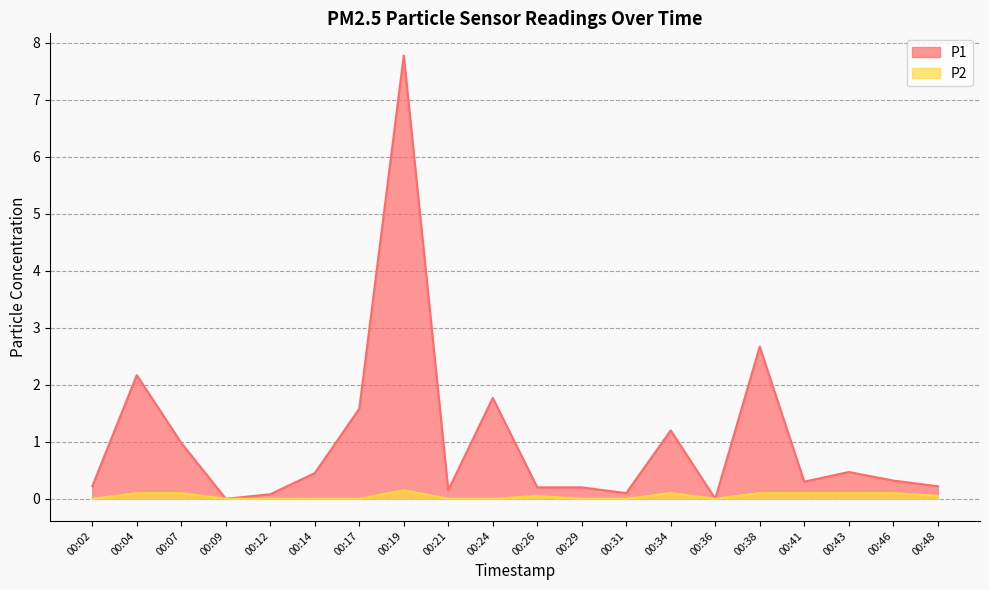

Does the chart have visible grid lines?

Yes